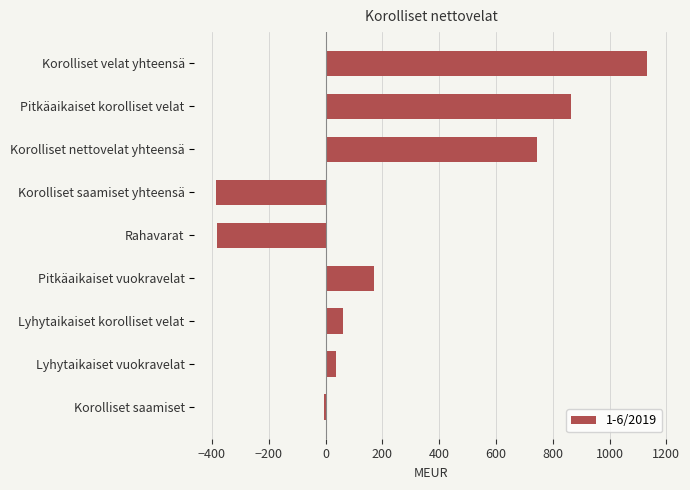

Count the number of categories in the chart.

9